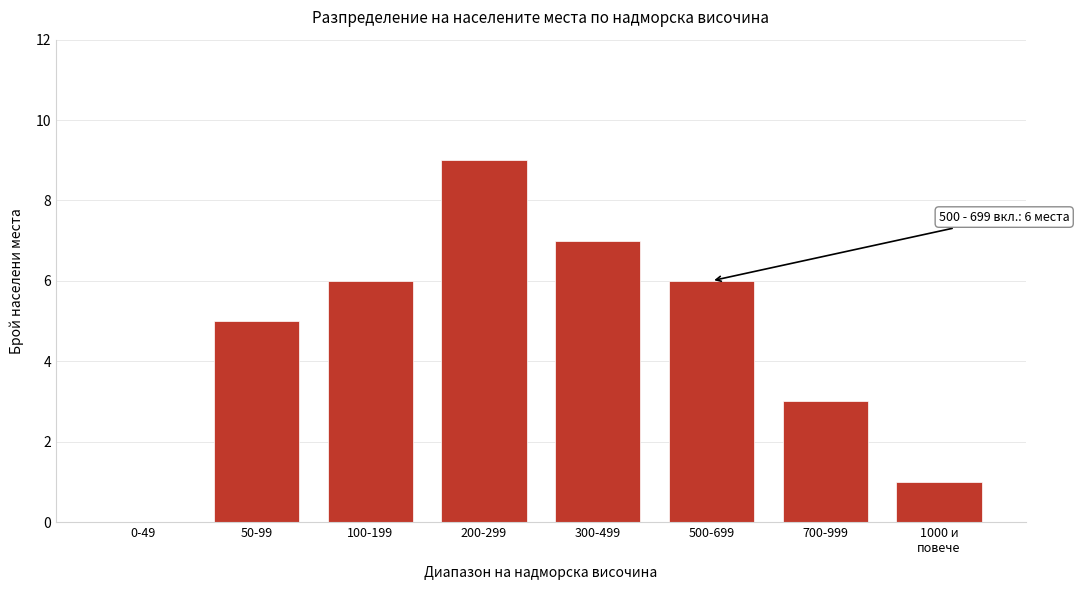

What is the sum of all values?

37